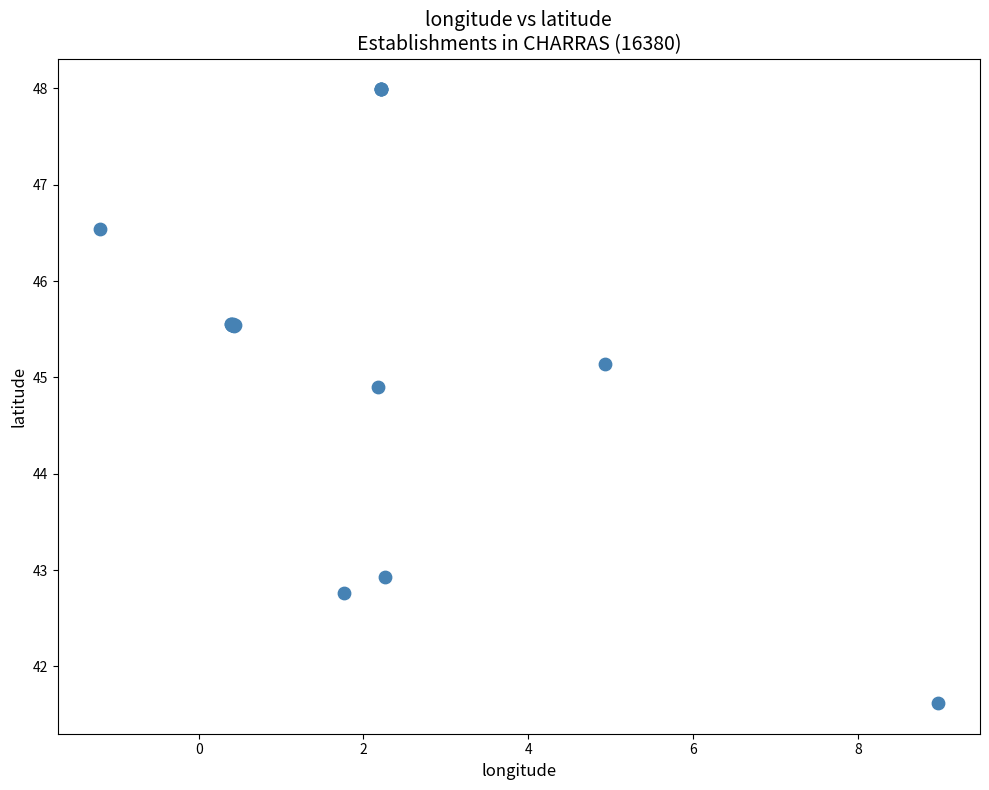

What Y value in the scatter plot is closest to 44?

44.9